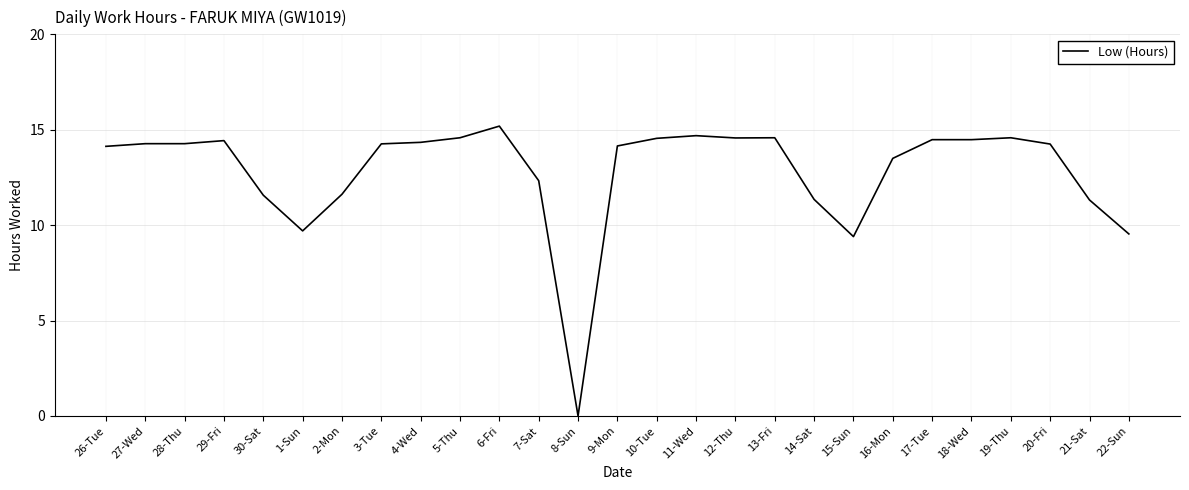

What is the ratio of the value at 19-Thu to the value at 20-Fri?

1.0